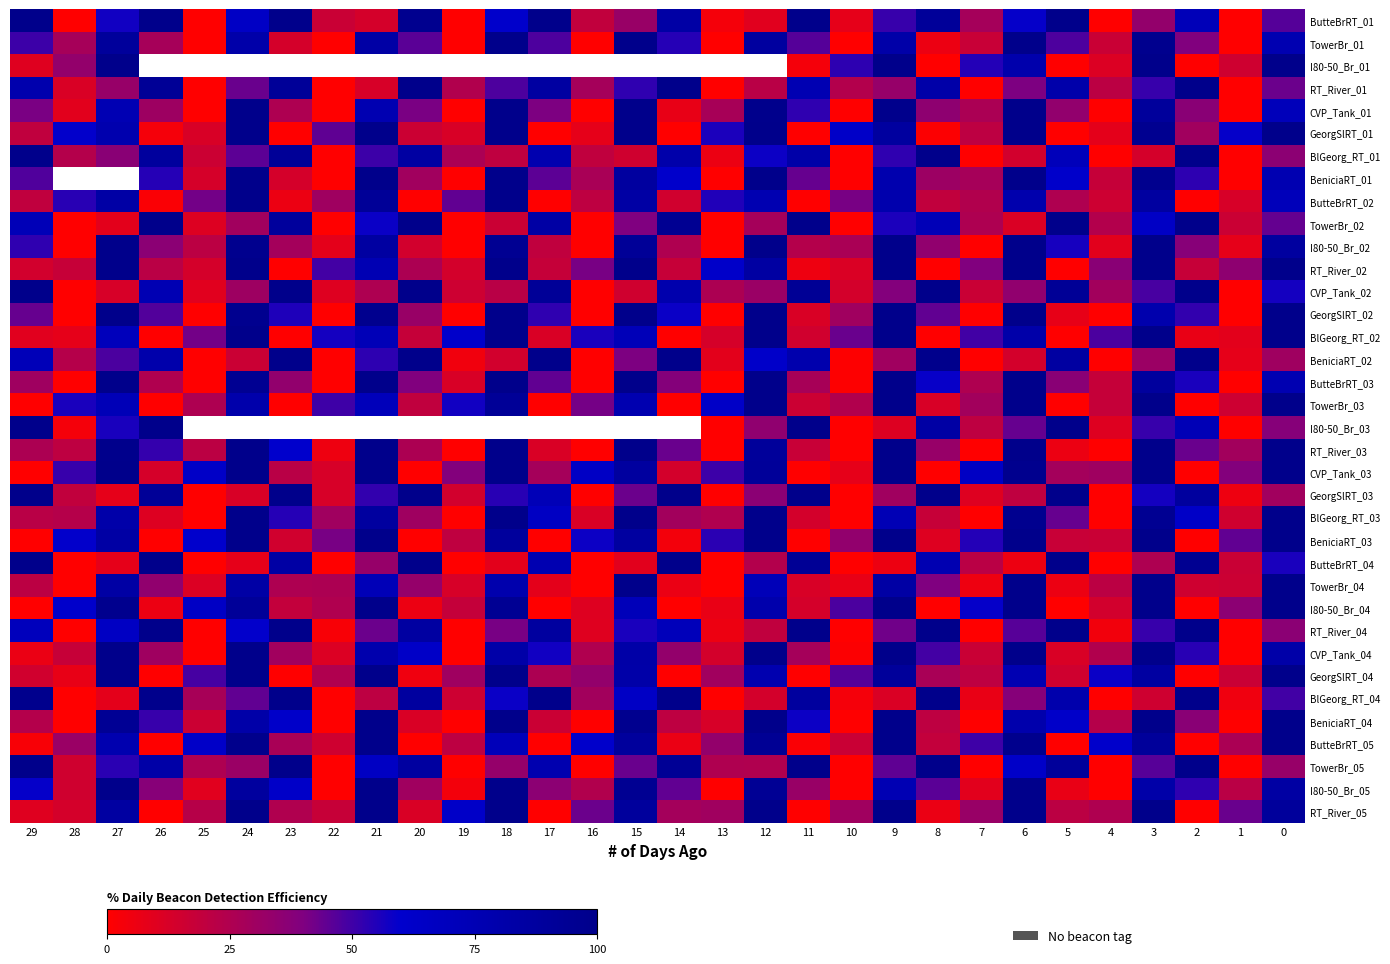

How many values in RT_River_05 are above zero?

26